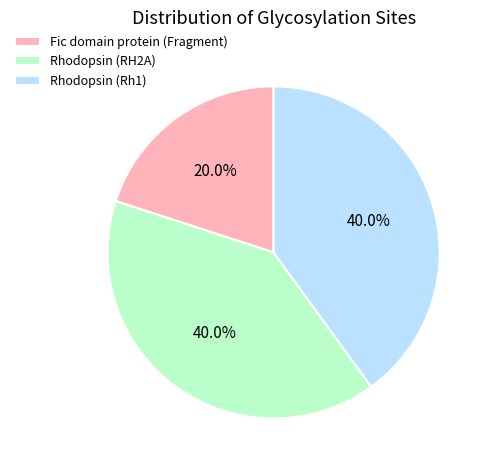

Which category has the smallest portion of the pie?

Fic domain protein (Fragment)